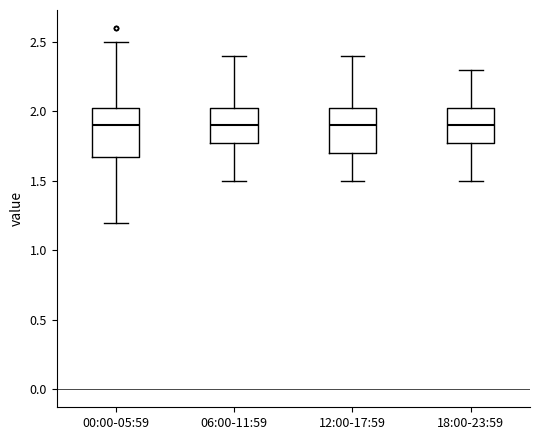

Reading left to right, transcribe this box plot: for each box, give where its median line is, the range the box spans, and where its two whiskers end, as read against the y-axis. The values are not printed on the chart, so give them approximately, as read against the axis.

00:00-05:59: median 1.90, box 1.70 to 2.00, whiskers 1.20 to 2.50
06:00-11:59: median 1.90, box 1.80 to 2.05, whiskers 1.50 to 2.40
12:00-17:59: median 1.90, box 1.70 to 2.05, whiskers 1.50 to 2.40
18:00-23:59: median 1.90, box 1.80 to 2.05, whiskers 1.50 to 2.30